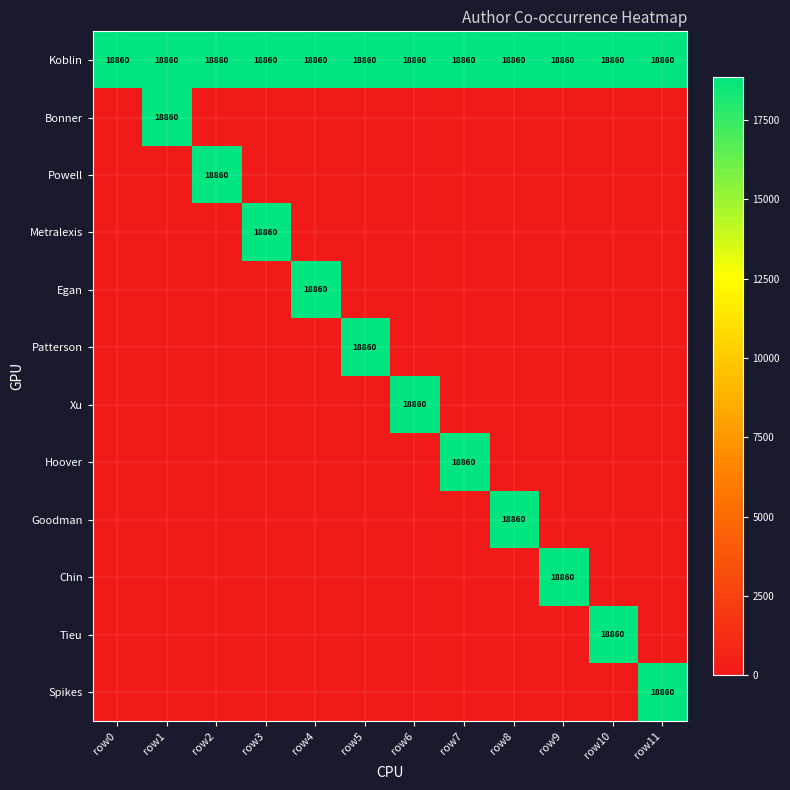

True or false: Tieu has a value of 33655 at row10.

False